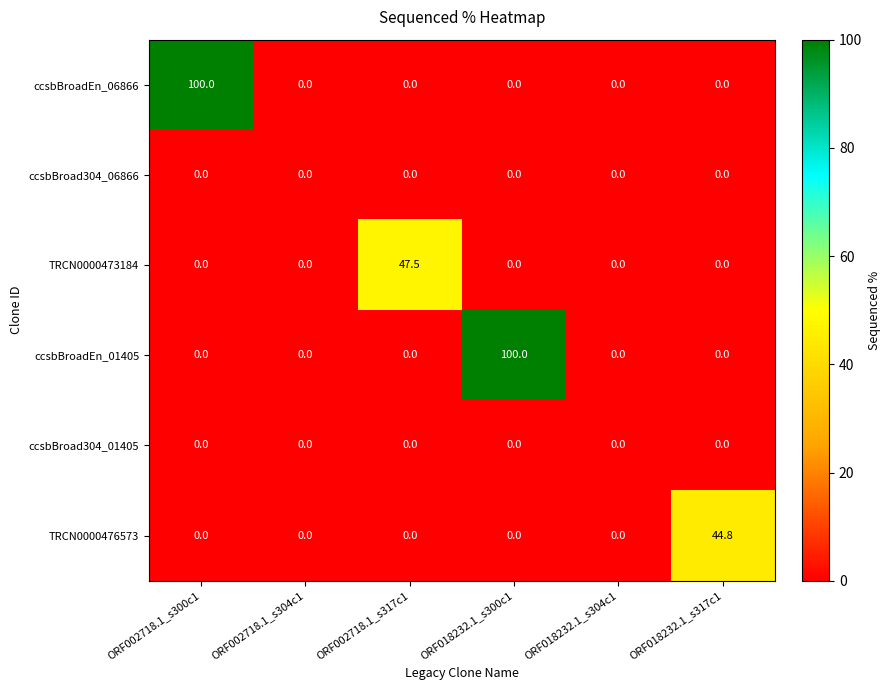

What is the average value of the ccsbBroadEn_06866 series?

16.7